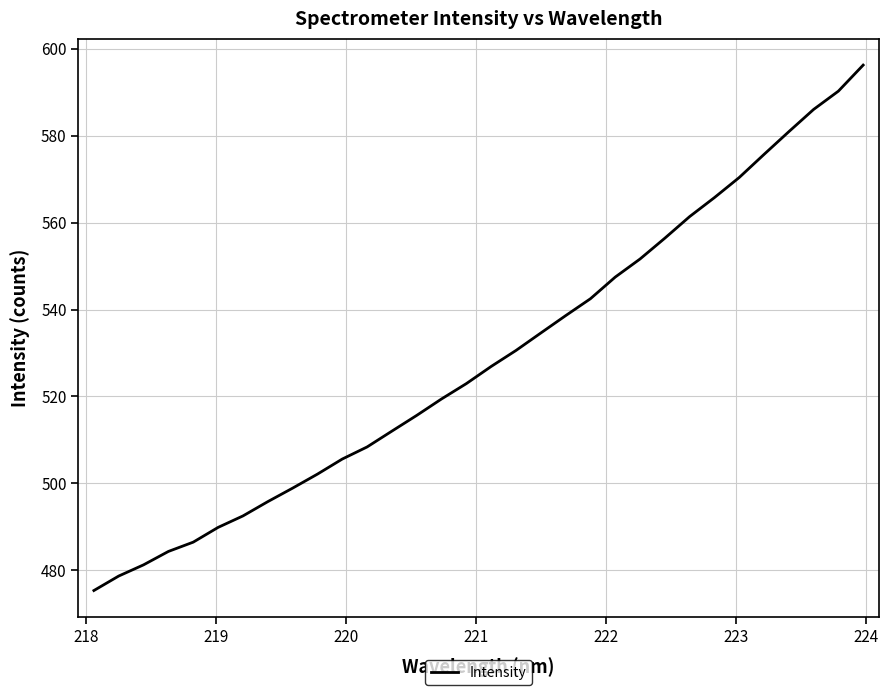

What is the greatest value displayed?

596.2